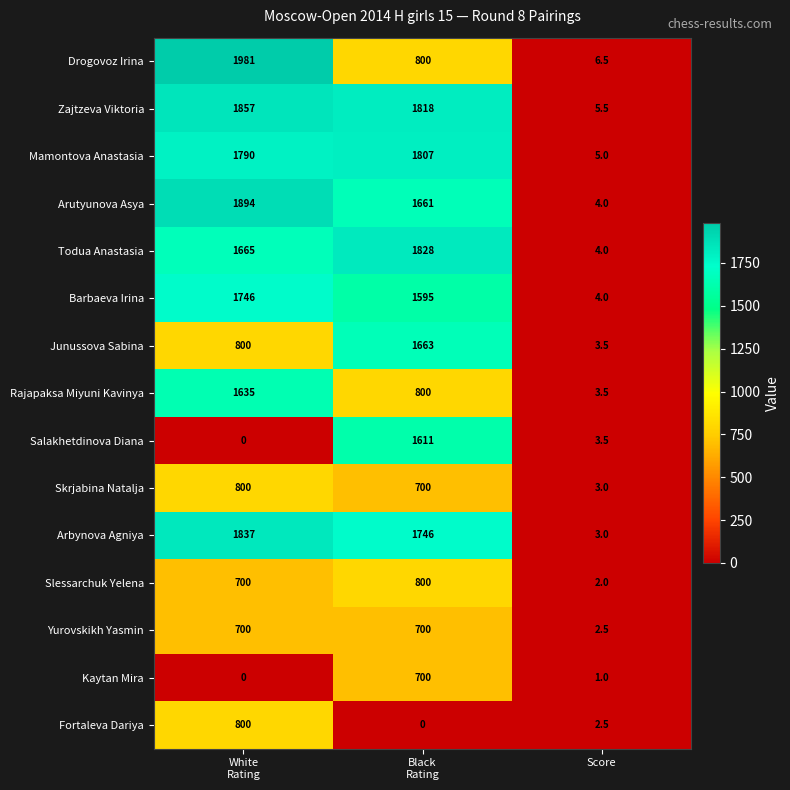

What is the total value across all series at Score?

53.5